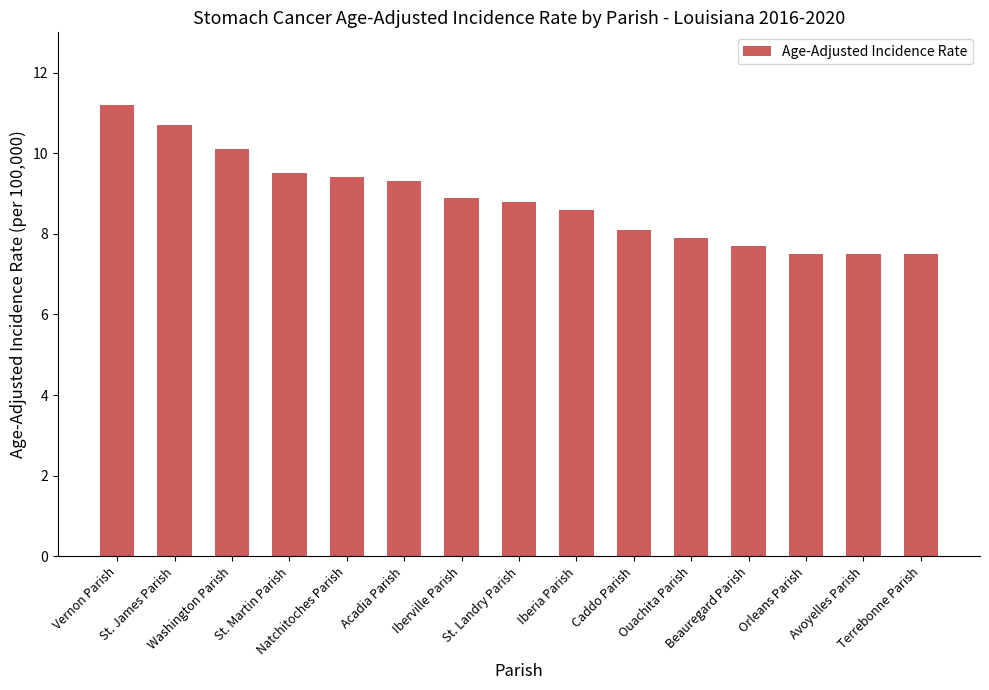

What is the sum of the values at Terrebonne Parish and Avoyelles Parish?

15.0